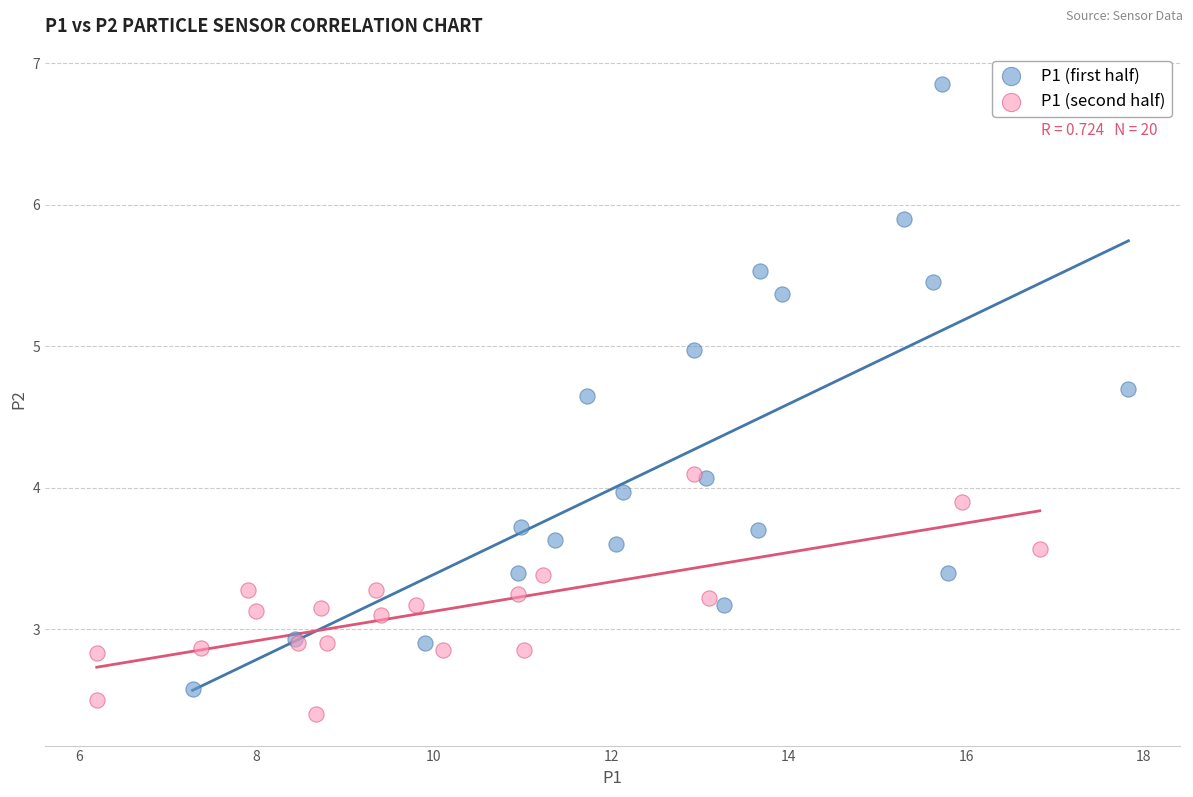

Which series reaches the maximum Y coordinate?

P1 (first half)